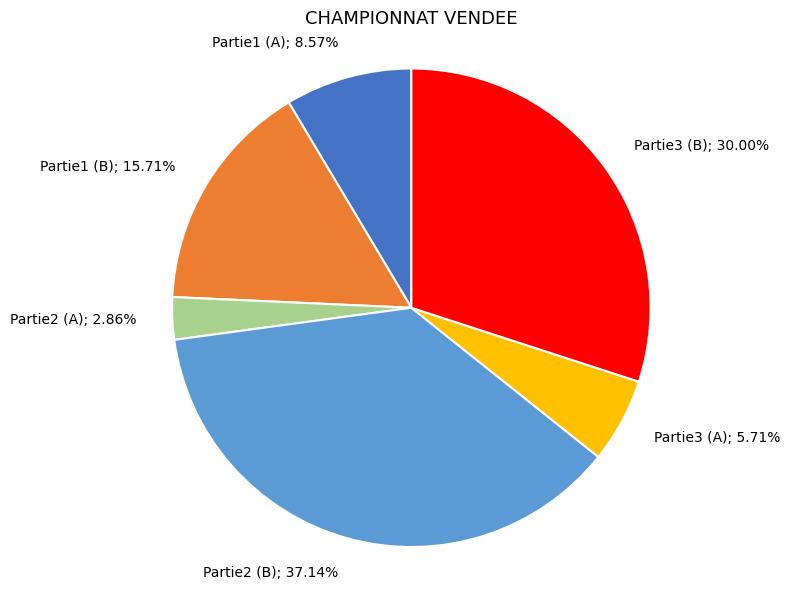

Is there a majority slice in this chart?

No